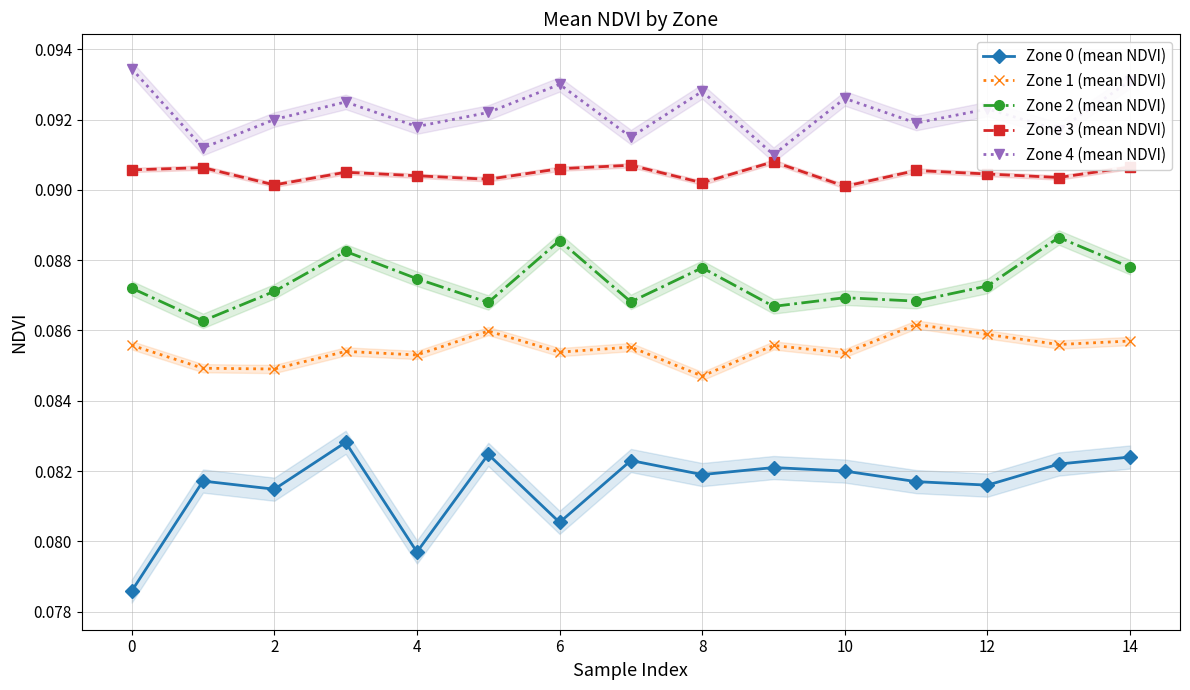

What is the minimum value shown in the chart?

0.1